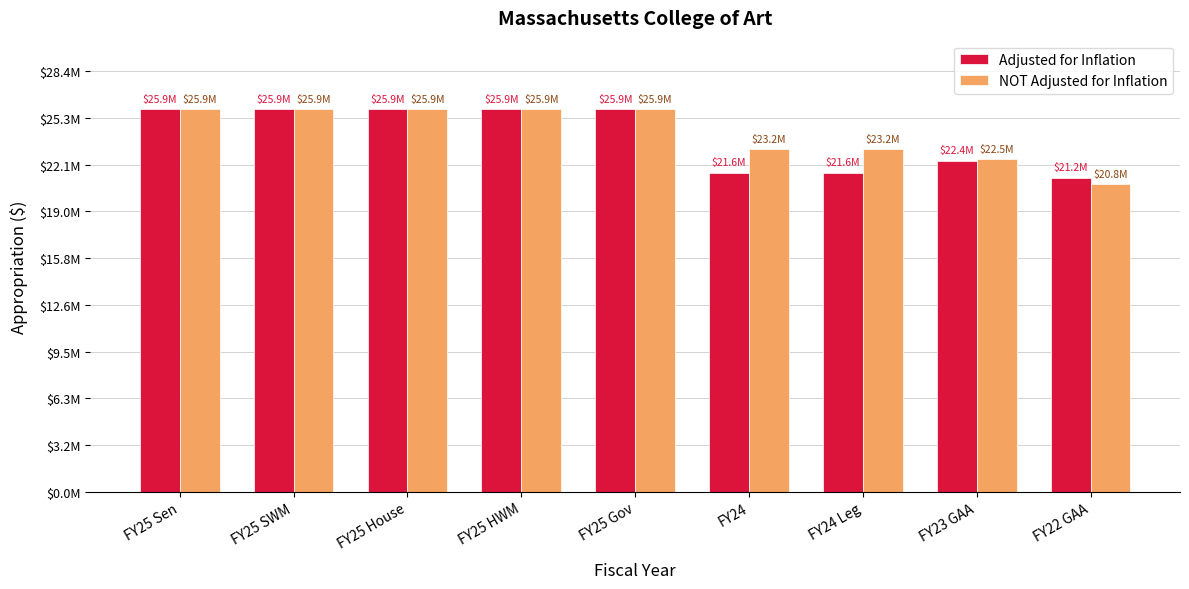

Does the chart contain any negative values?

No